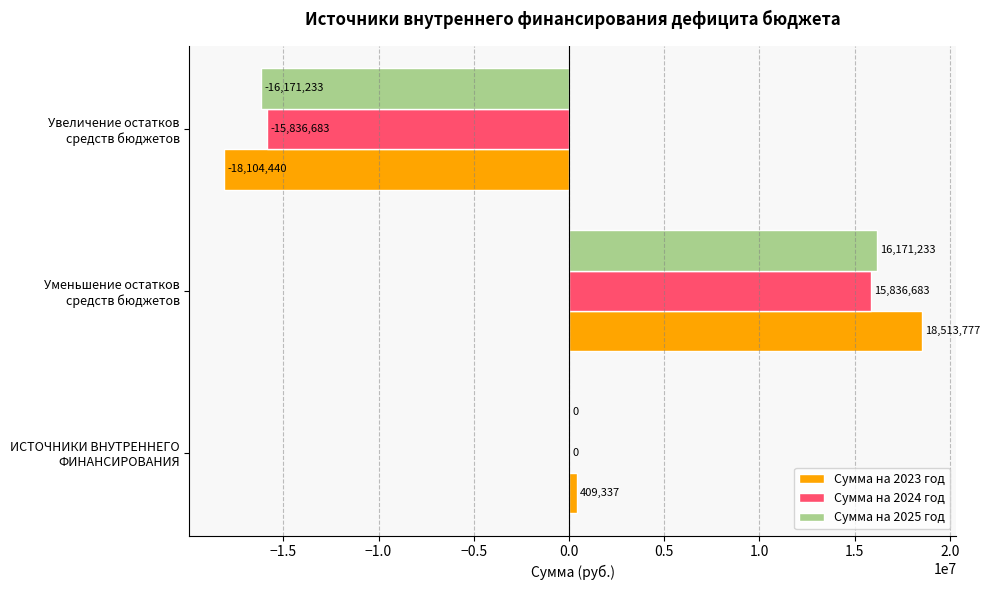

What are all the series names shown in the legend?

Сумма на 2023 год, Сумма на 2024 год, Сумма на 2025 год